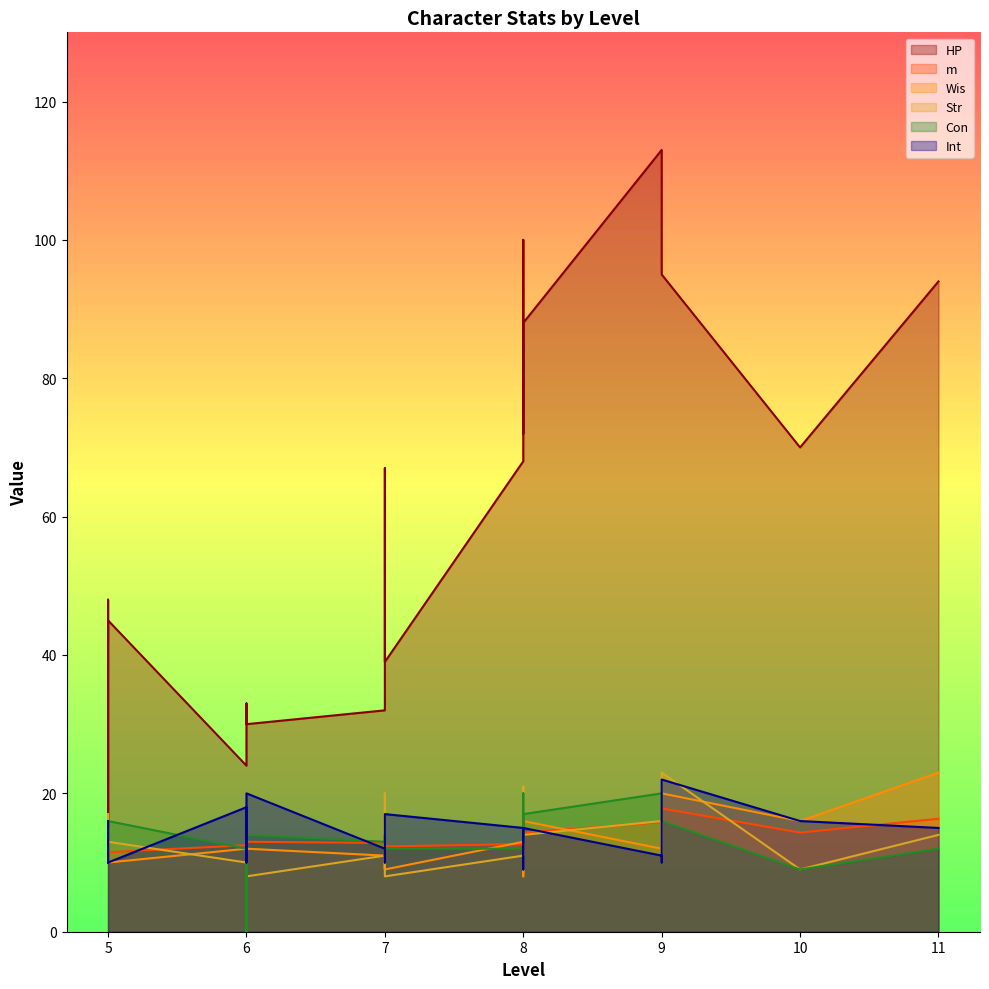

Which series has the largest total across all categories?

HP